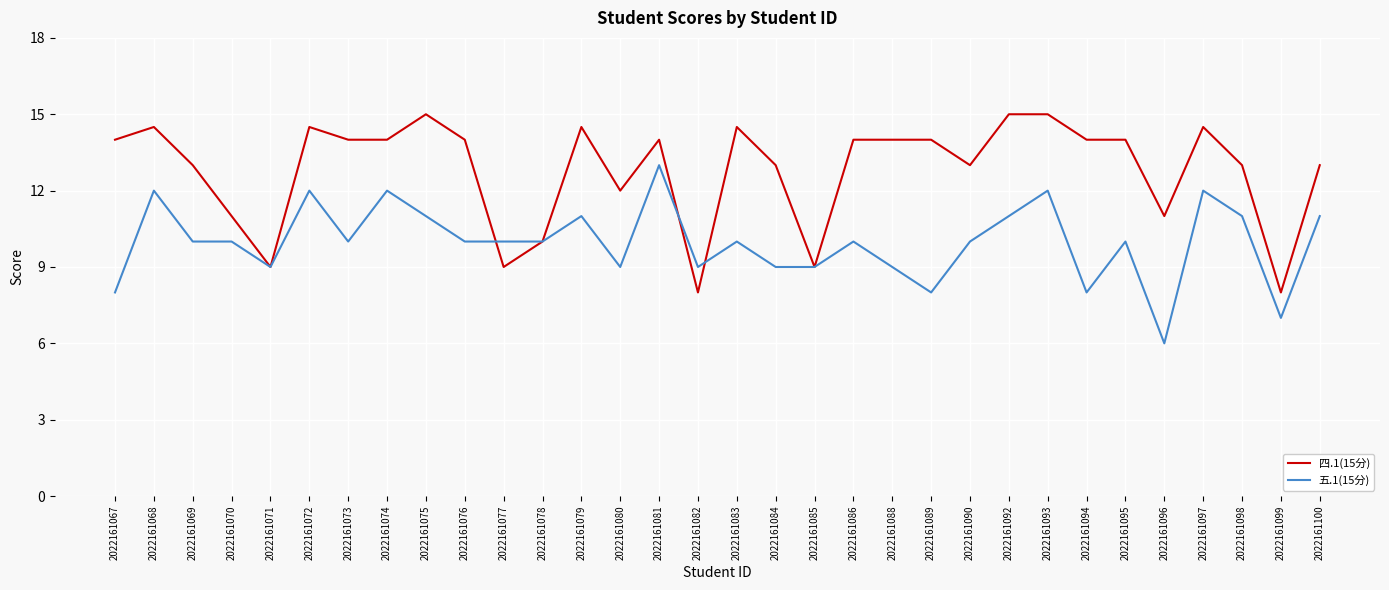

Rank the series at 2022161073 from lowest to highest value.

五.1(15分), 四.1(15分)